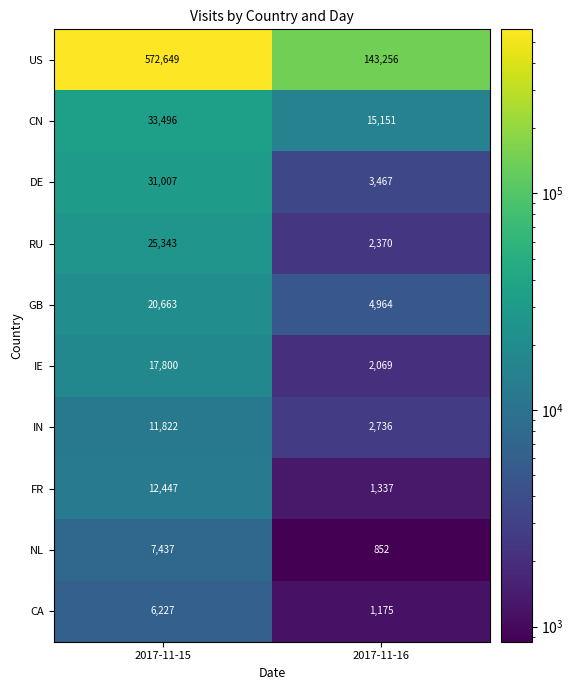

Is the value of RU at 2017-11-16 greater than the value of FR at 2017-11-15?

No